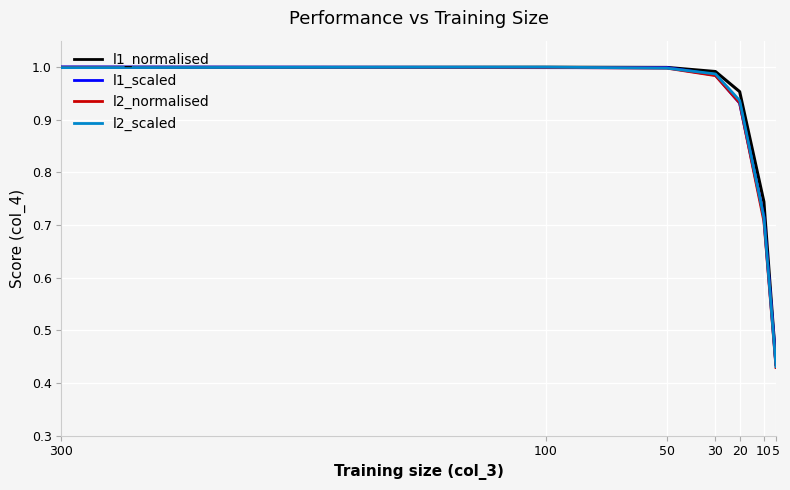

The l1_normalised series shows 0.4 at 5. True or false?

True